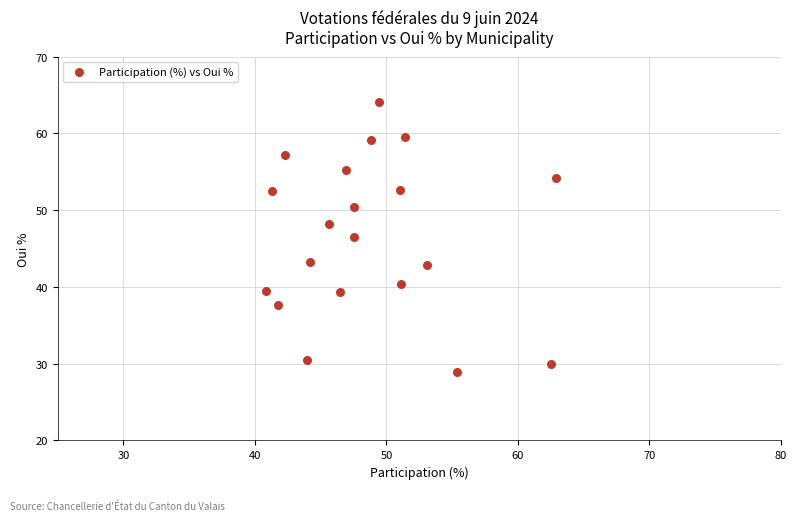

What is the range of X values (max minus min)?

22.0